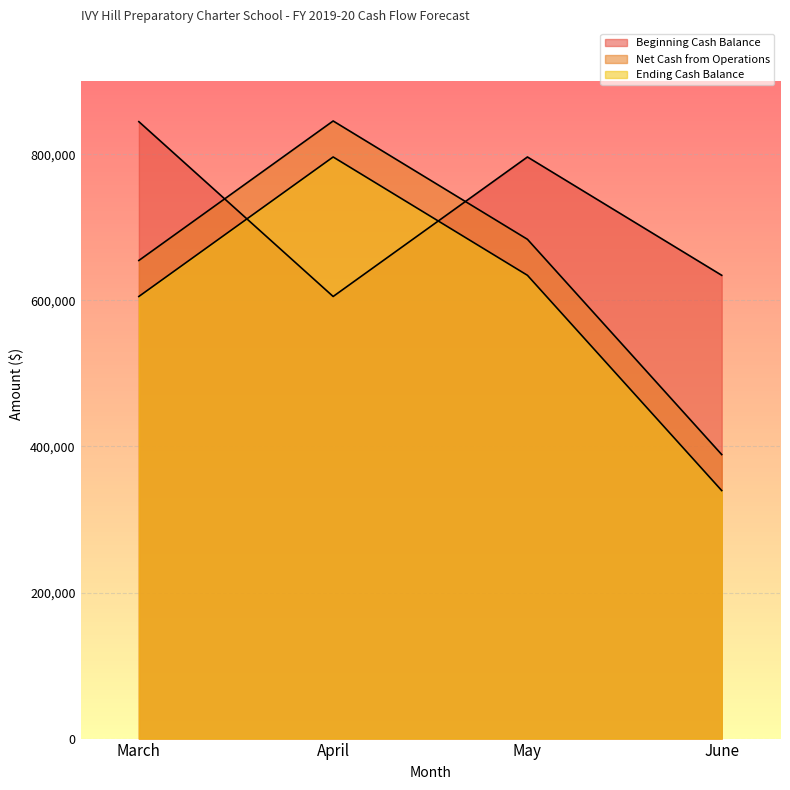

Between which two adjacent categories do Net Cash from Operations and Beginning Cash Balance first intersect?

March and April